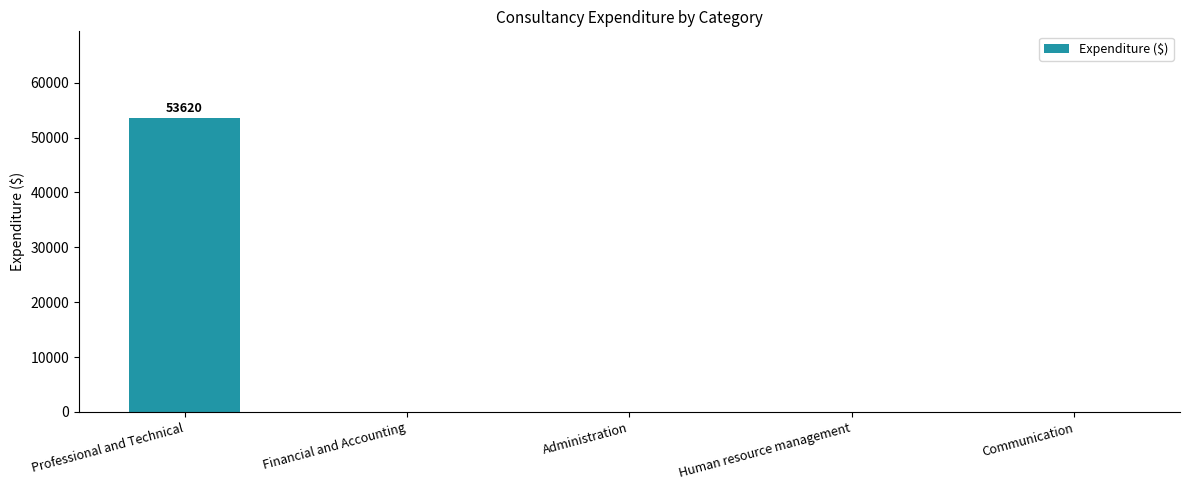

The value at Administration is 0. True or false?

True